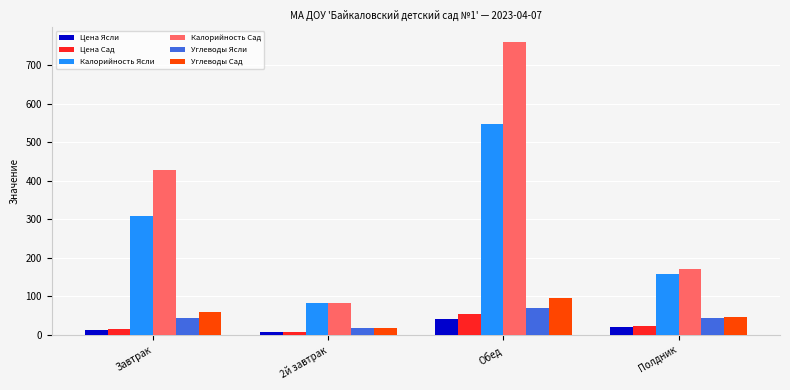

What is the label of the 1st bar from the right?

Полдник